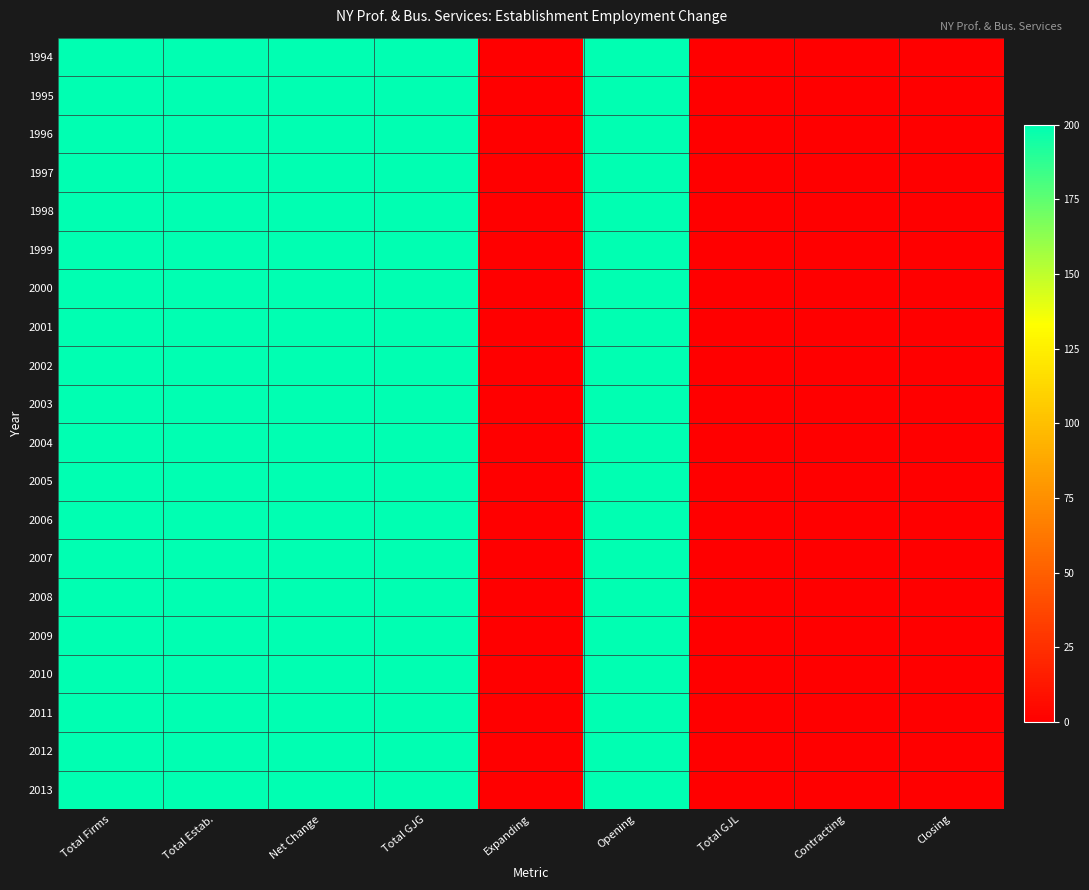

How many data points does each series have?

9